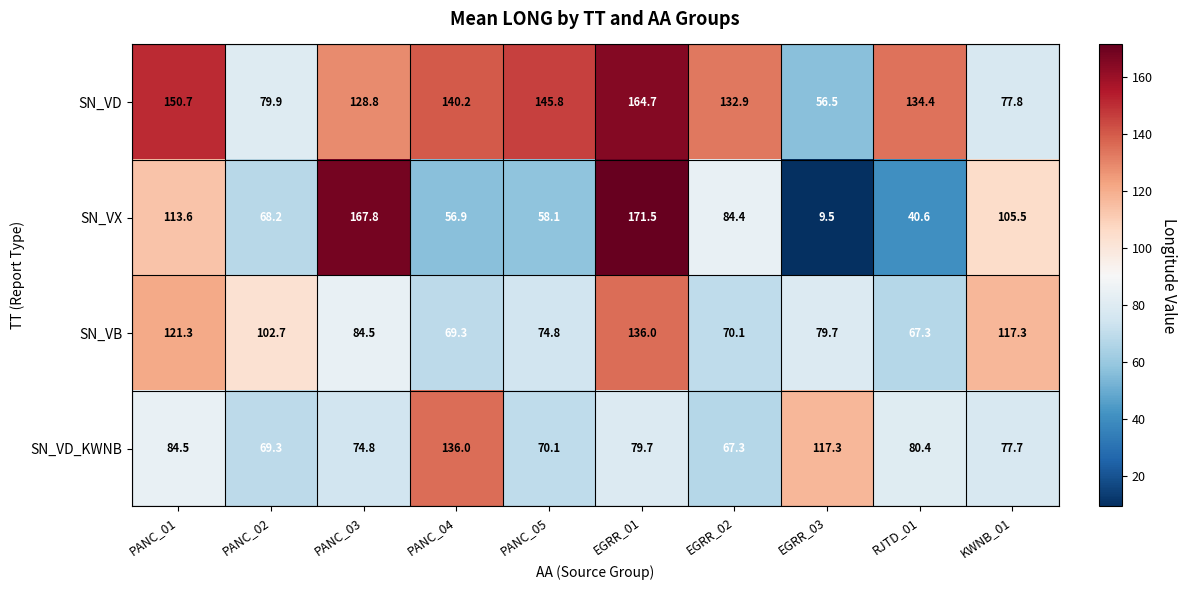

What is the sum of all SN_VD_KWNB values?

857.1